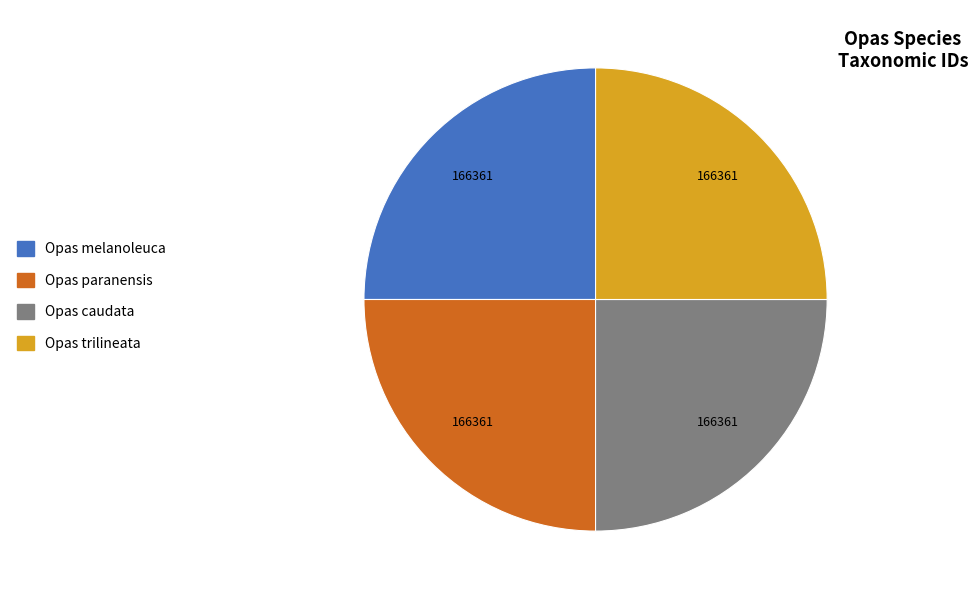

Is Opas caudata the majority of the pie?

No